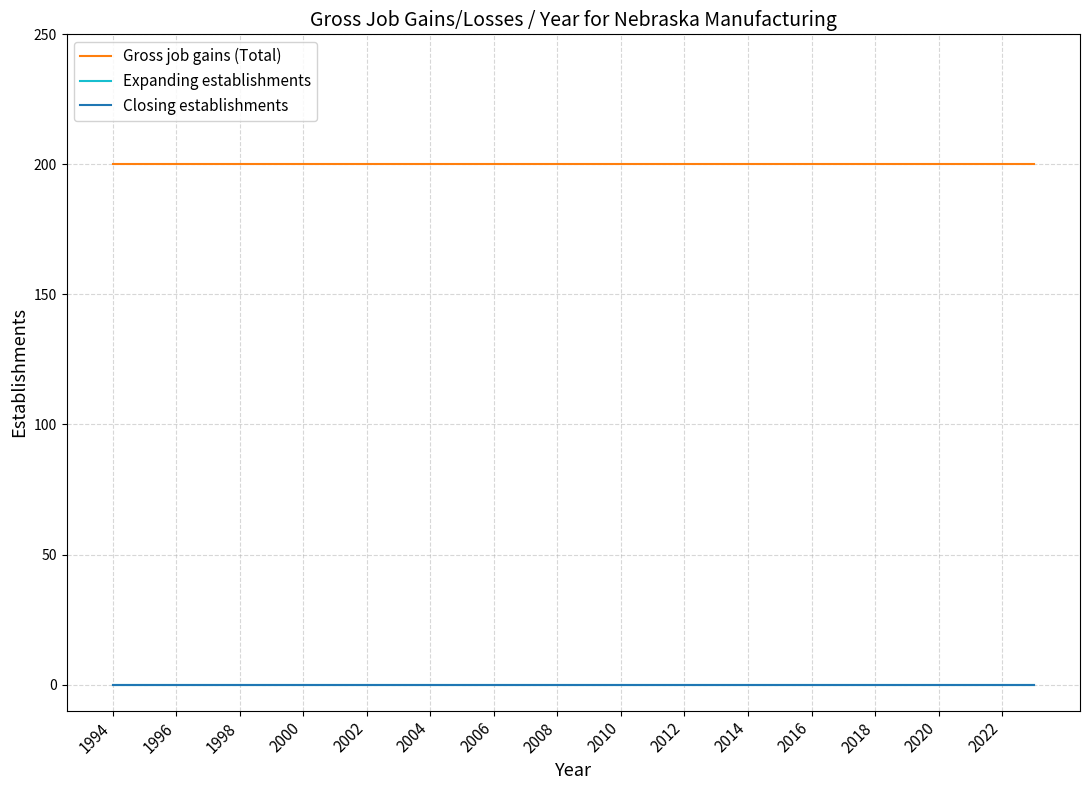

Is this an area chart (filled region under the line)?

No